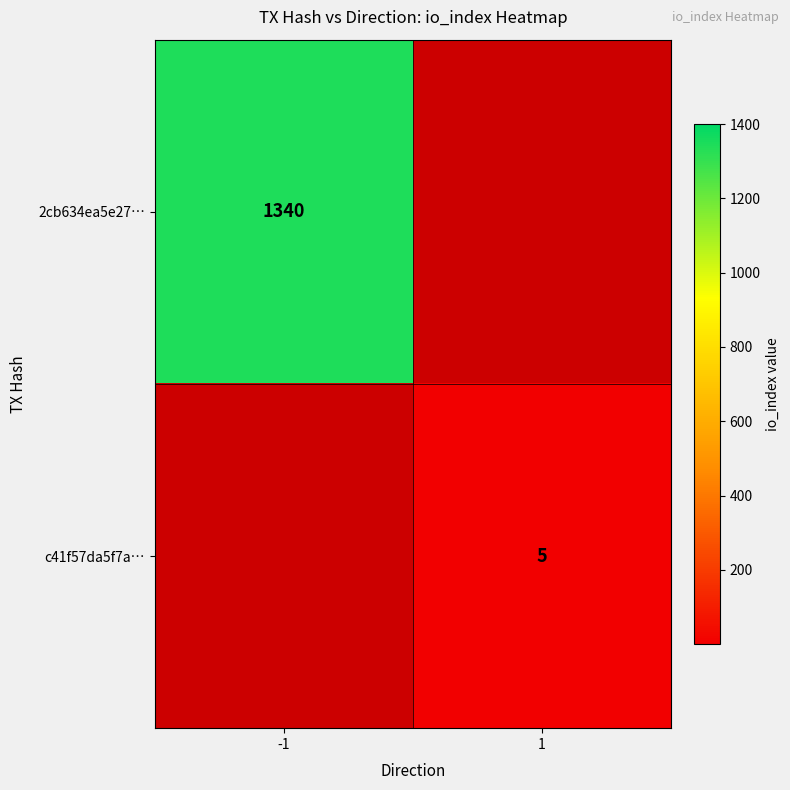

List the series in order of their peak value, highest first.

2cb634ea5e27…, c41f57da5f7a…